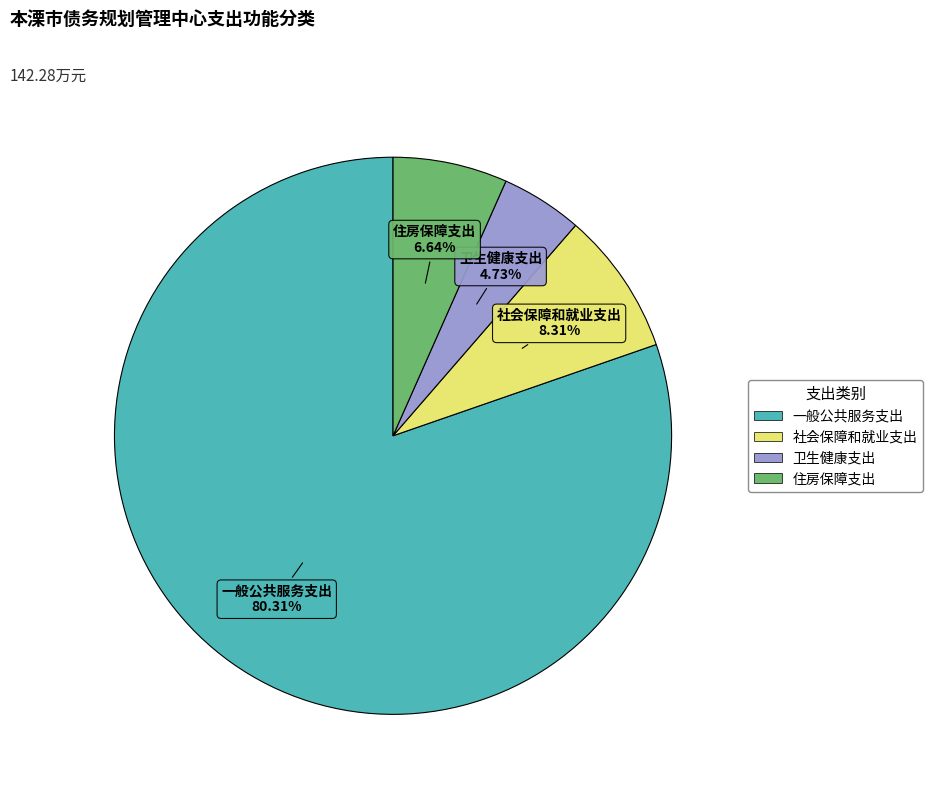

To the nearest percent, what portion does 社会保障和就业支出 represent?

8%